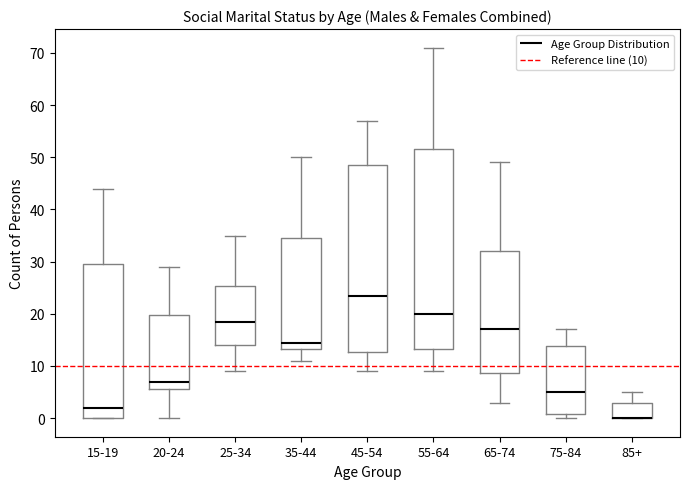

Reading left to right, transcribe this box plot: for each box, give where its median line is, the range the box spans, and where its two whiskers end, as read against the y-axis. The values are not printed on the chart, so give them approximately, as read against the axis.

15-19: median 2, box 0 to 30, whiskers 0 to 44
20-24: median 7, box 6 to 20, whiskers 0 to 29
25-34: median 19, box 14 to 25, whiskers 9 to 35
35-44: median 15, box 13 to 35, whiskers 11 to 50
45-54: median 24, box 13 to 49, whiskers 9 to 57
55-64: median 20, box 13 to 52, whiskers 9 to 71
65-74: median 17, box 9 to 32, whiskers 3 to 49
75-84: median 5, box 1 to 14, whiskers 0 to 17
85+: median 0 (drawn on the box's lower edge), box 0 to 3, whiskers 0 to 5